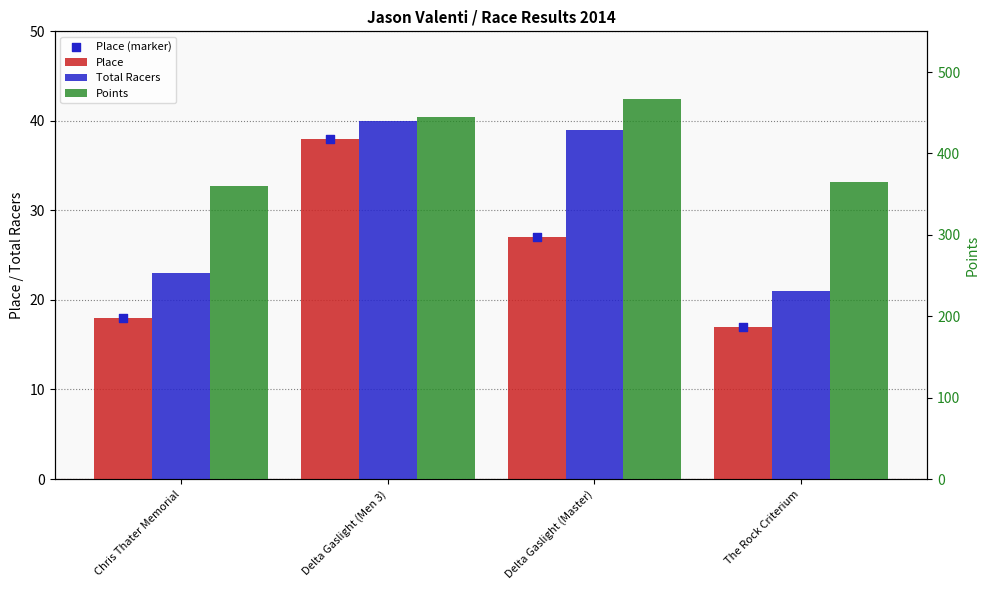

Is the value of Points at The Rock Criterium greater than the value of Total Racers at Delta Gaslight (Men 3)?

Yes